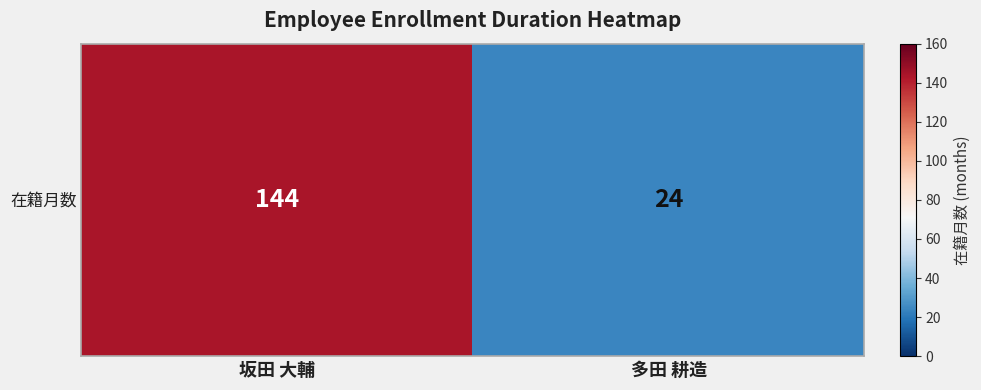

How many categories are shown in the chart?

2